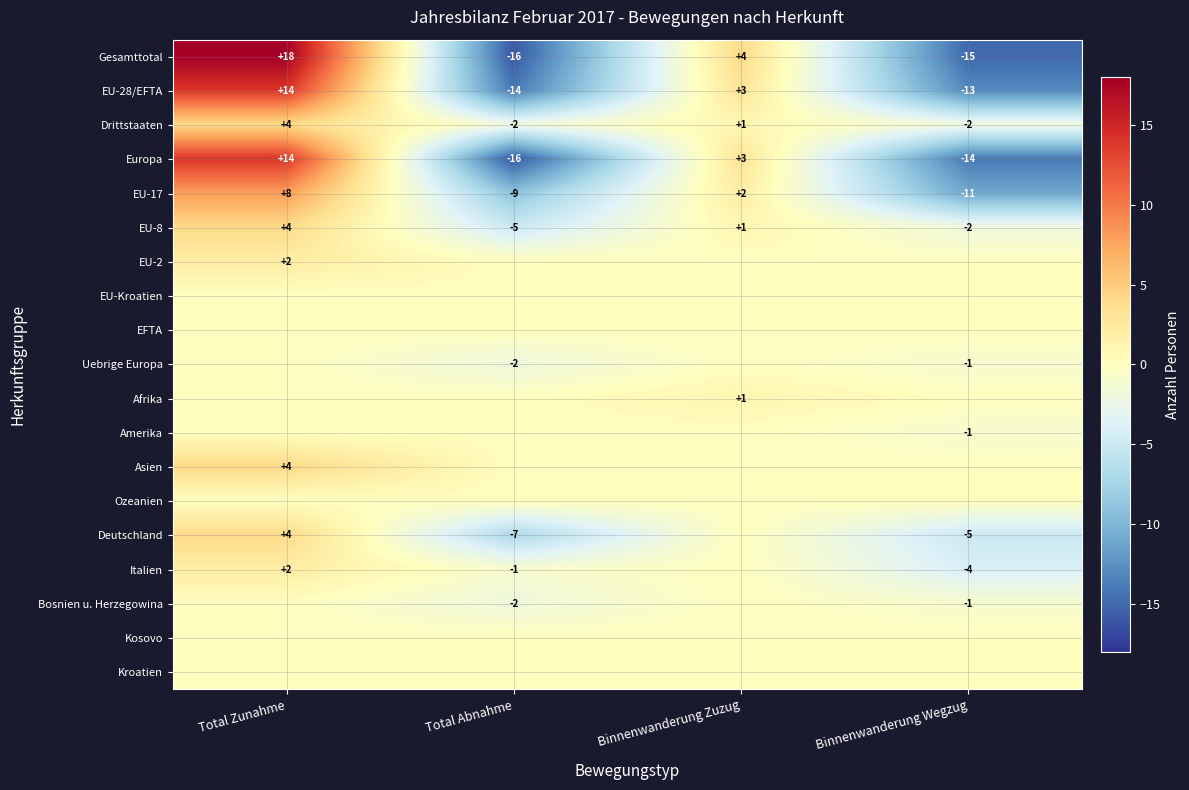

The EU-28/EFTA series shows -13 at Binnenwanderung Wegzug. True or false?

True